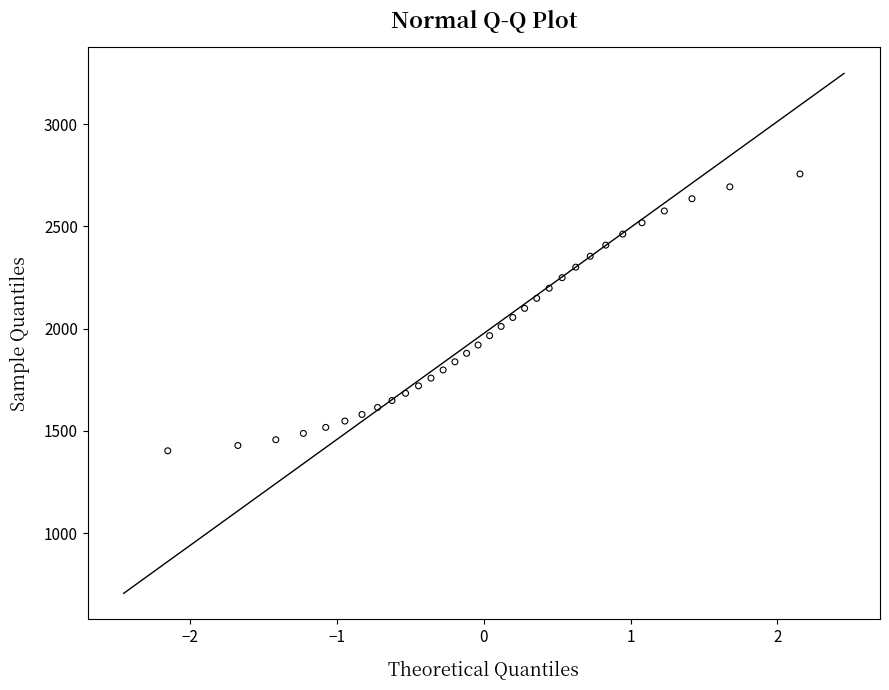

What is the range of Y values (max minus min)?

1353.8